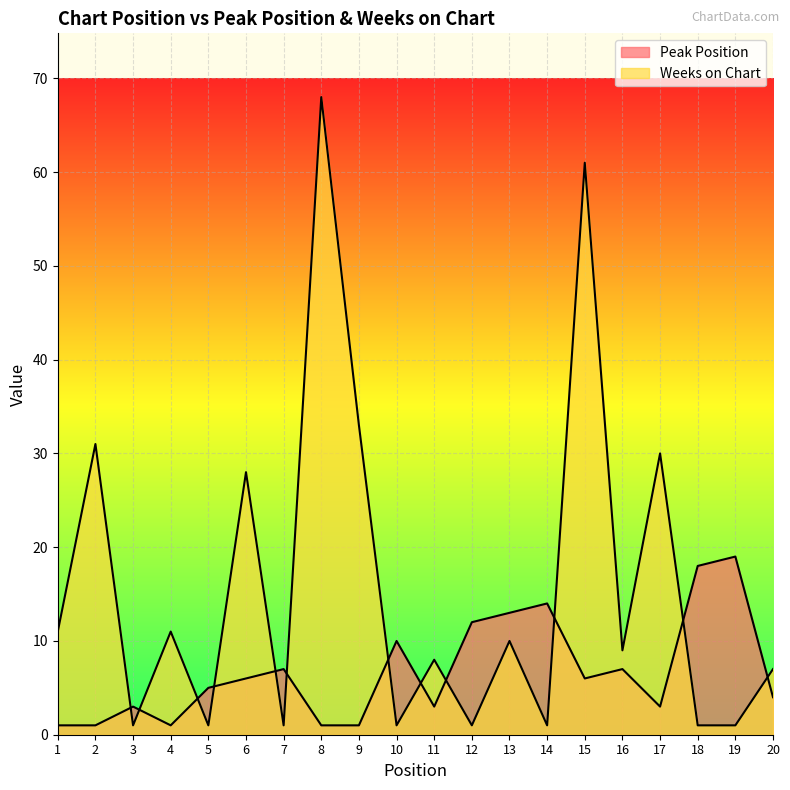

The value of Weeks on Chart at 17 is 42. True or false?

False